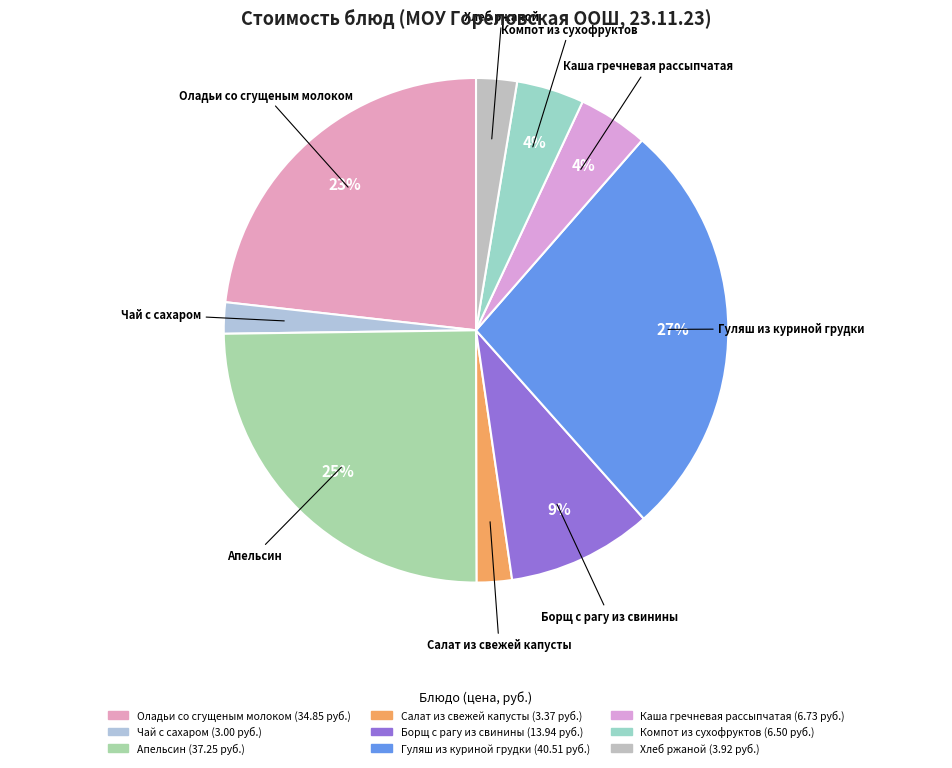

To the nearest percent, what percentage of the pie is Гуляш из куриной грудки?

27%